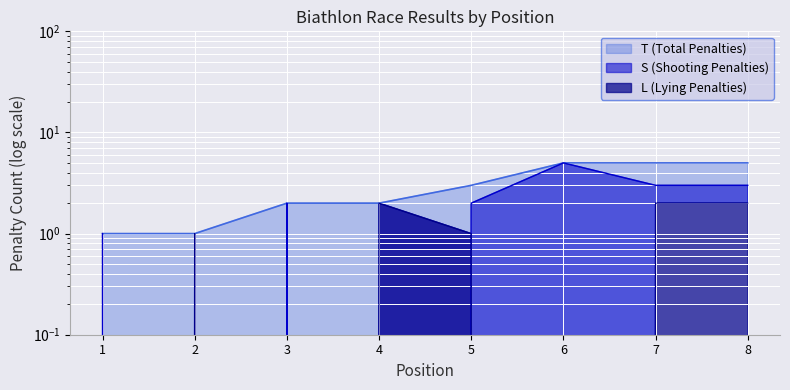

How many values in L are above zero?

5